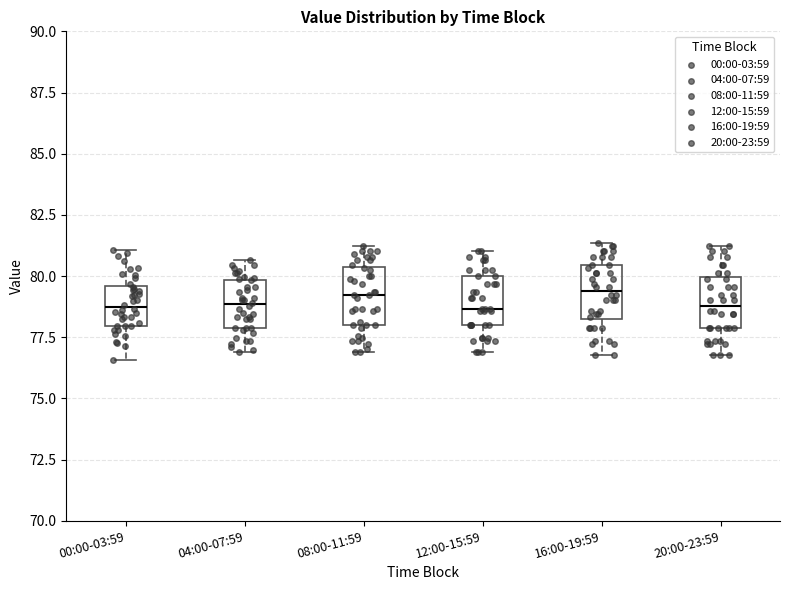

Where is the lower edge of the box for 20:00-23:59 on the y-axis? The values are not printed on the chart, so give them approximately, as read against the axis.

78.0